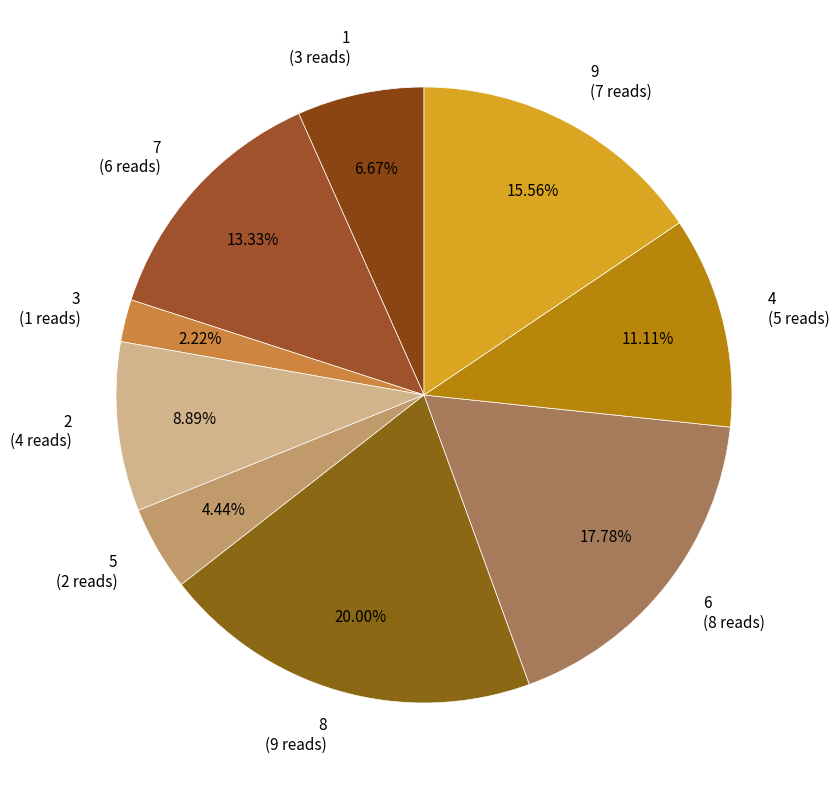

Is it true that 2 is 9% of the pie?

True